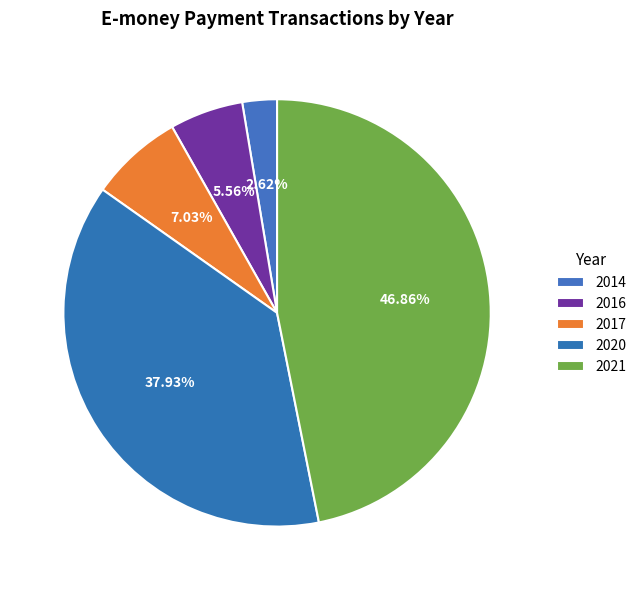

Which slice is the smallest?

2014